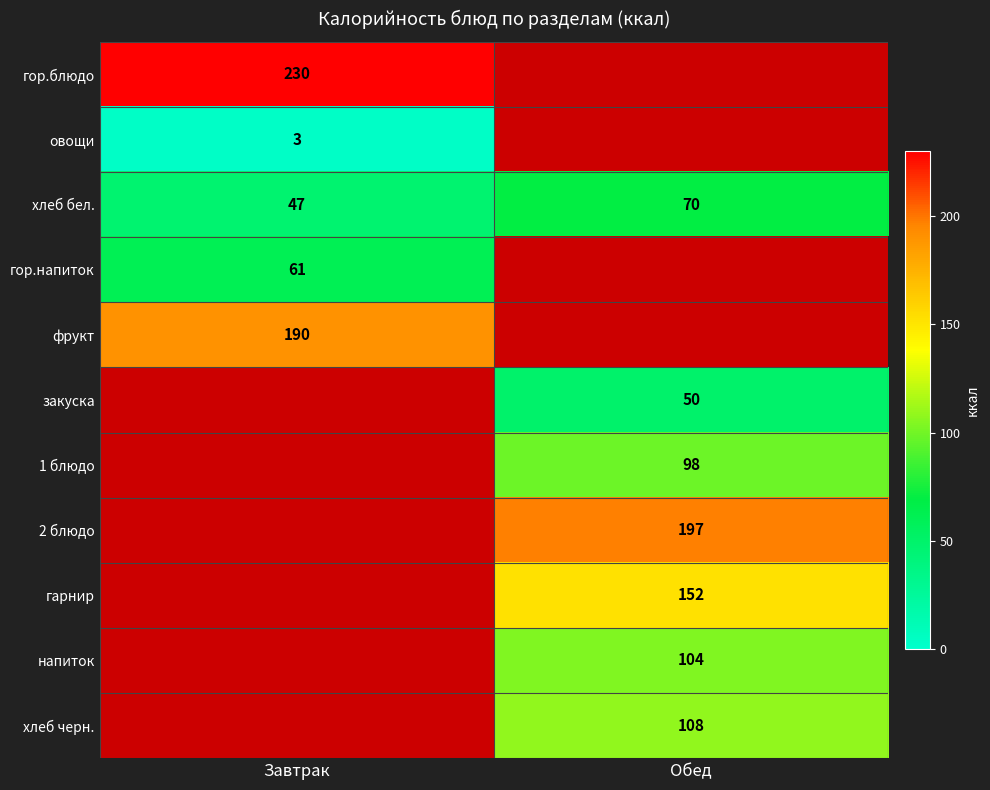

At how many categories does at least one series exceed 212?

1